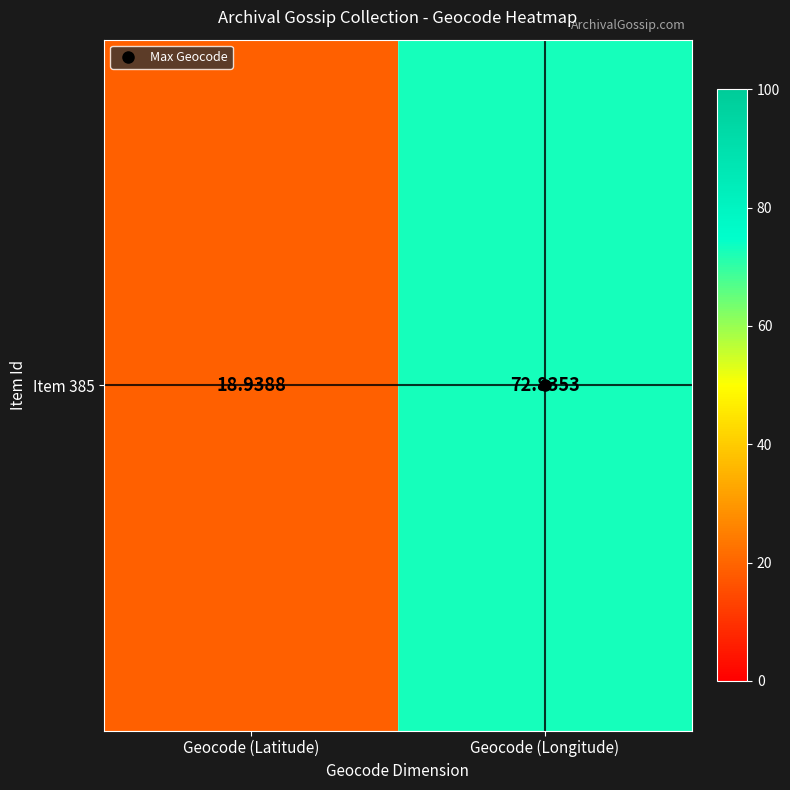

What is the maximum value shown in the chart?

72.8